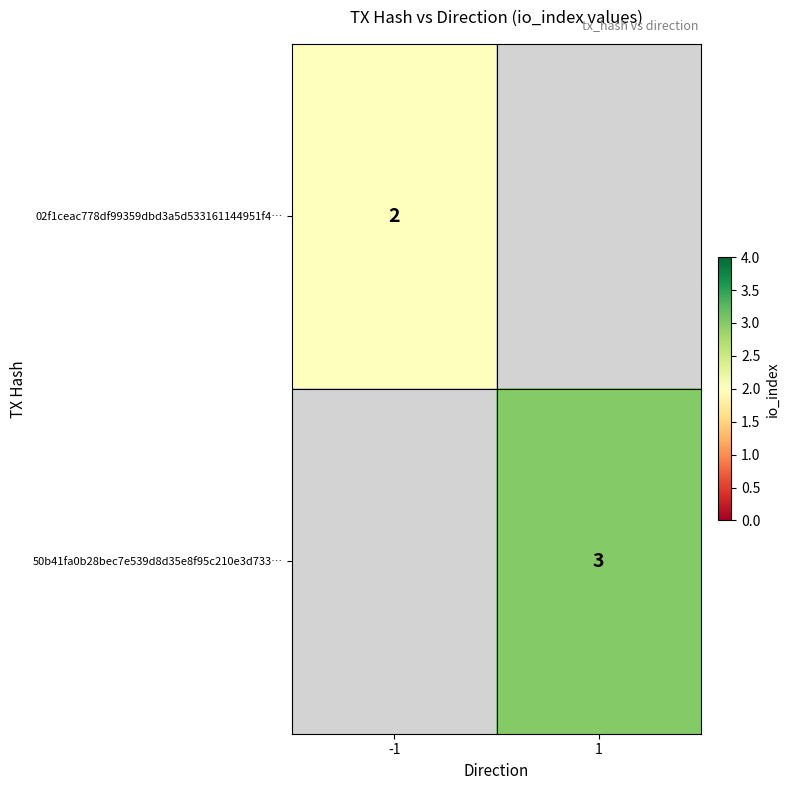

The 50b41fa0b28bec7e539d8d35e8f95c210e3d733… series shows 3 at 1. True or false?

True